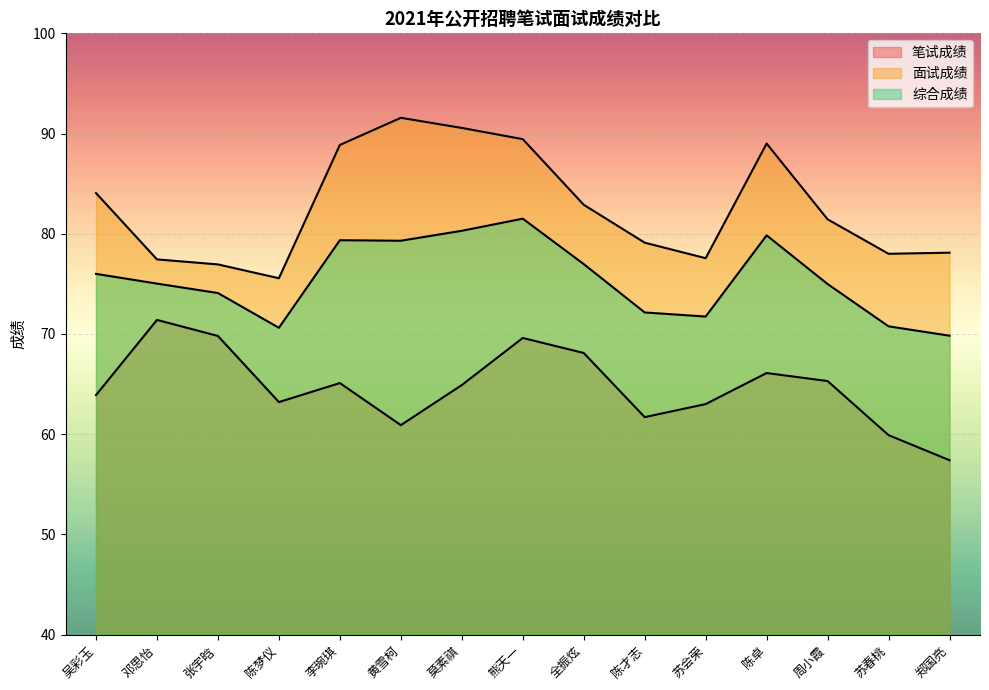

What is the label of the 8th point from the left?

熊天一